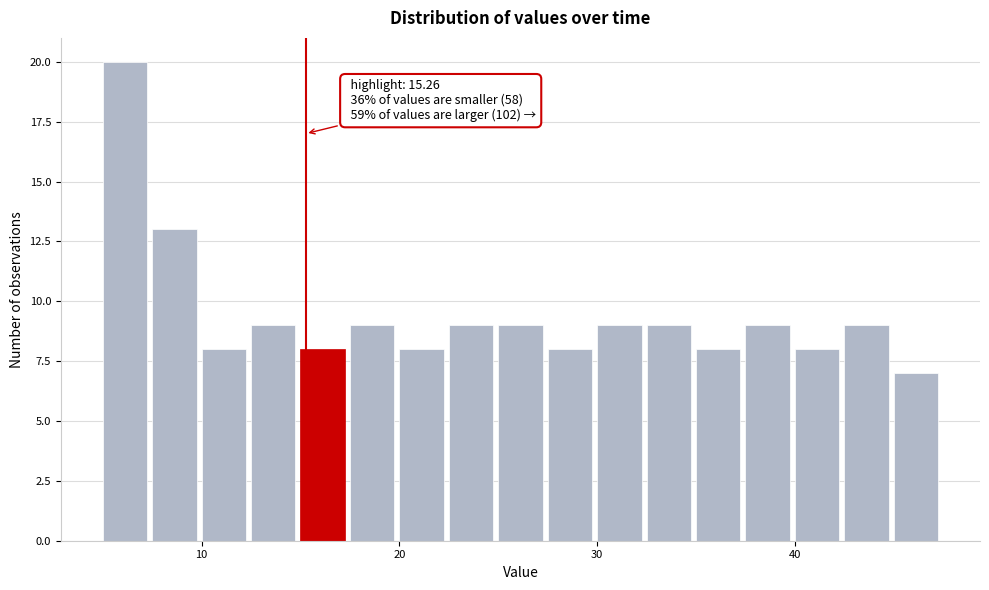

Around what value on the x-axis is the tallest bar? Give the approximate position of its centre, as read against the axis.

6